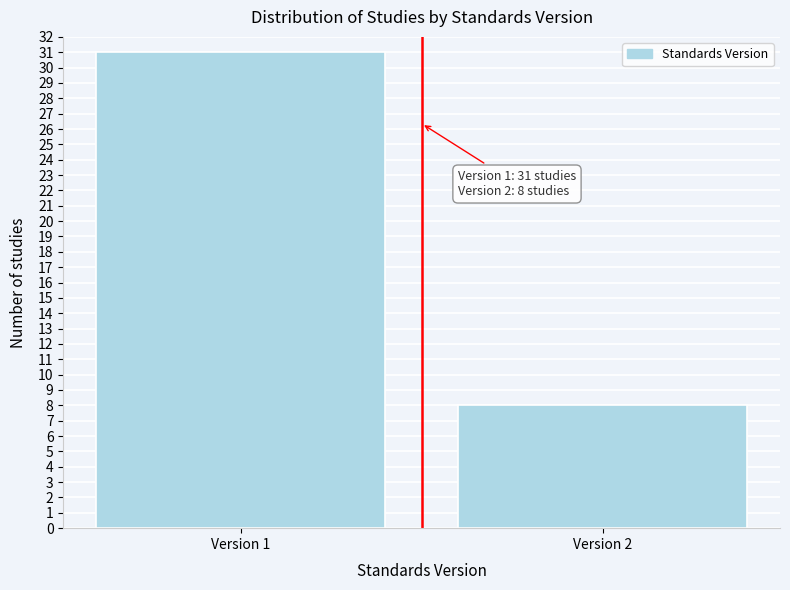

Reading left to right, transcribe all the data shown in this chart.

31	8